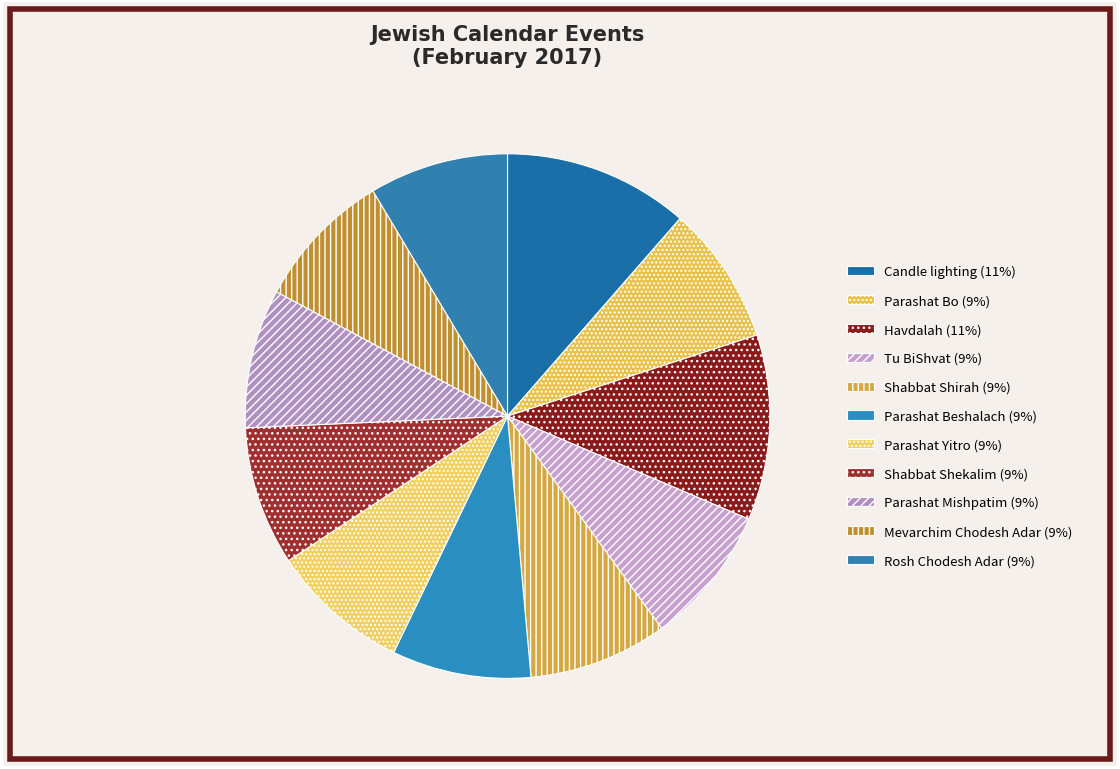

Count the number of slices in the pie.

11